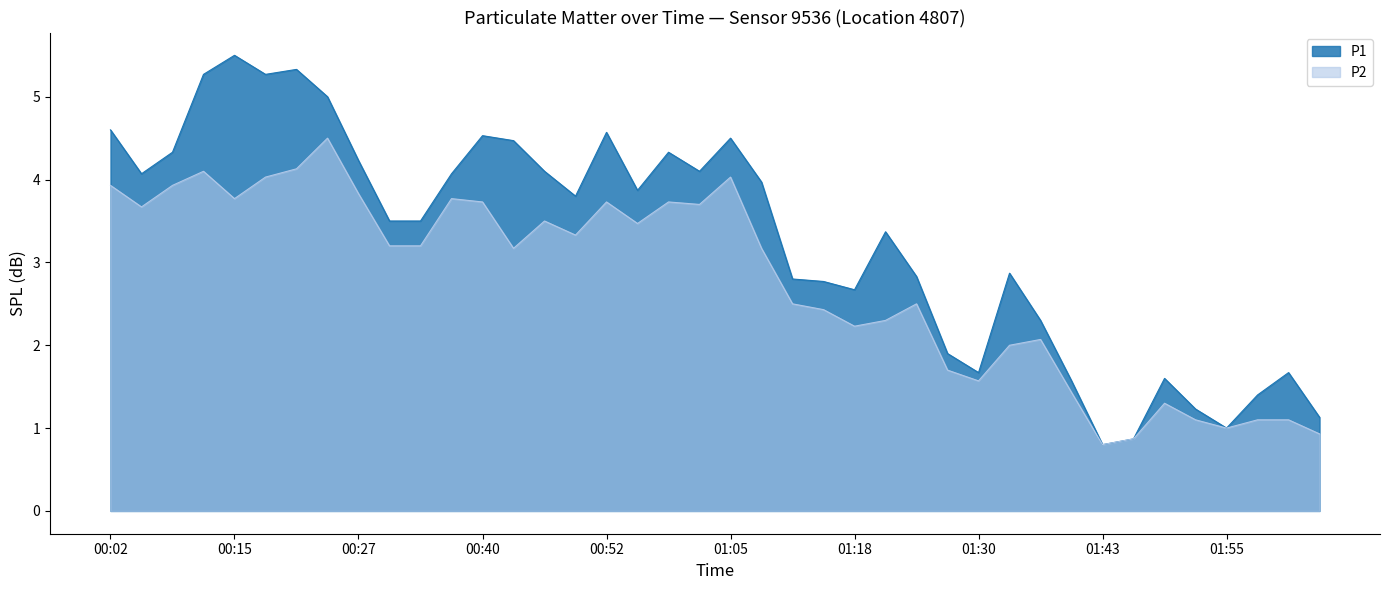

Is the value of P1 at 00:43 greater than the value of P2 at 01:46?

Yes